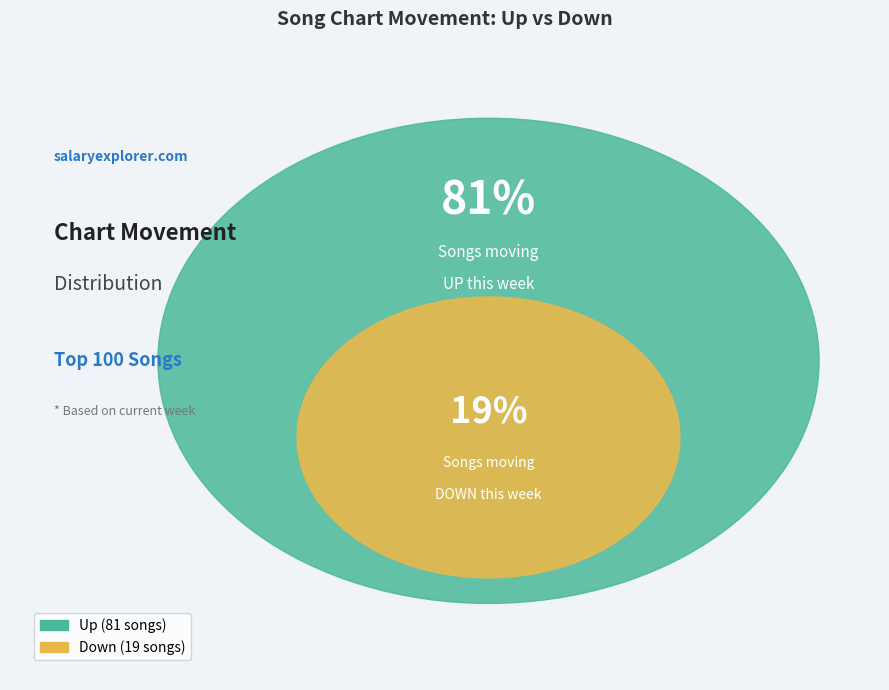

What is the change in value from up to down?

-62